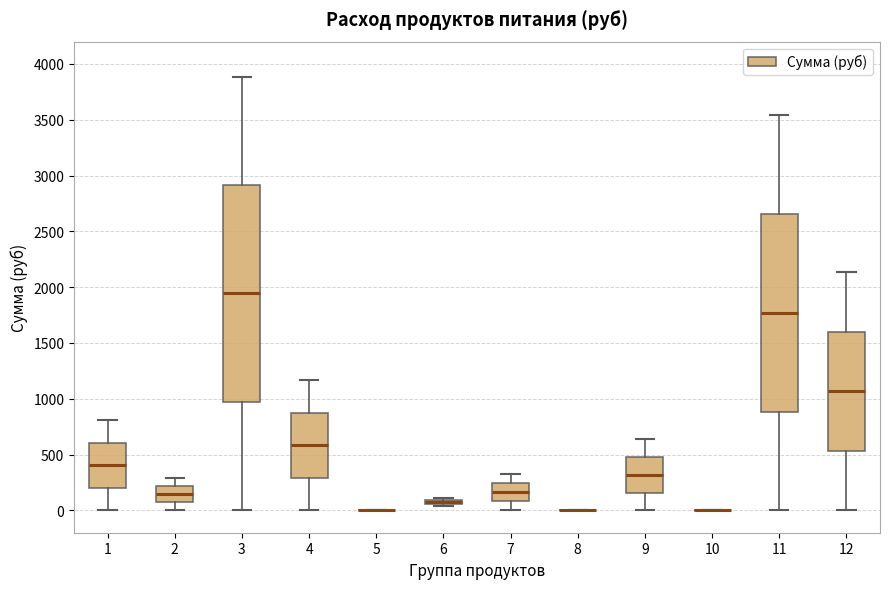

Where is the upper edge of the box at x = 1 on the y-axis? The values are not printed on the chart, so give them approximately, as read against the axis.

600